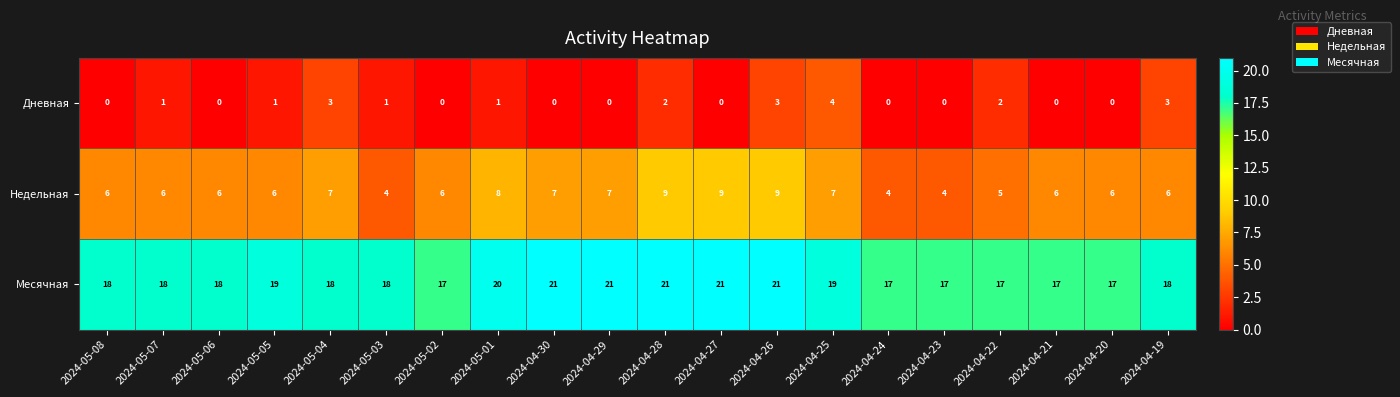

What is the difference between the Недельная values at 2024-04-28 and 2024-04-23?

5